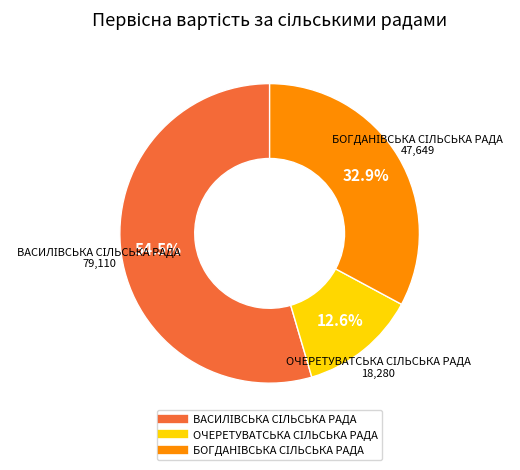

How many segments does this pie chart have?

3